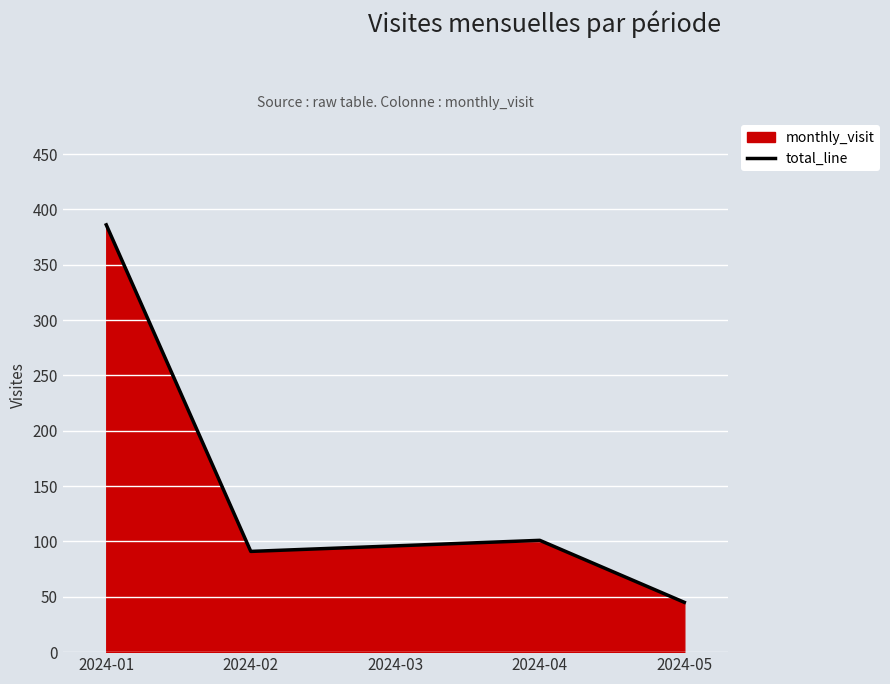

Where is the data nearest to the value 215?

2024-04